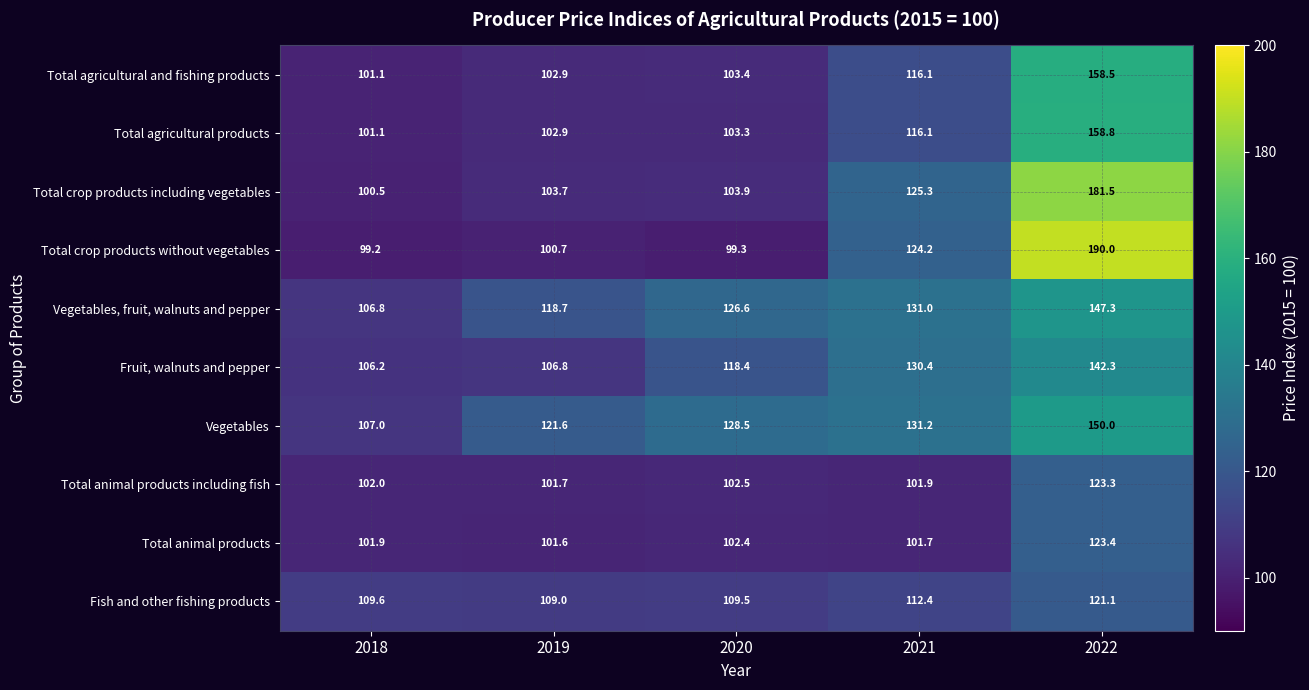

What value does the Fruit, walnuts and pepper series have at 2022?

142.3